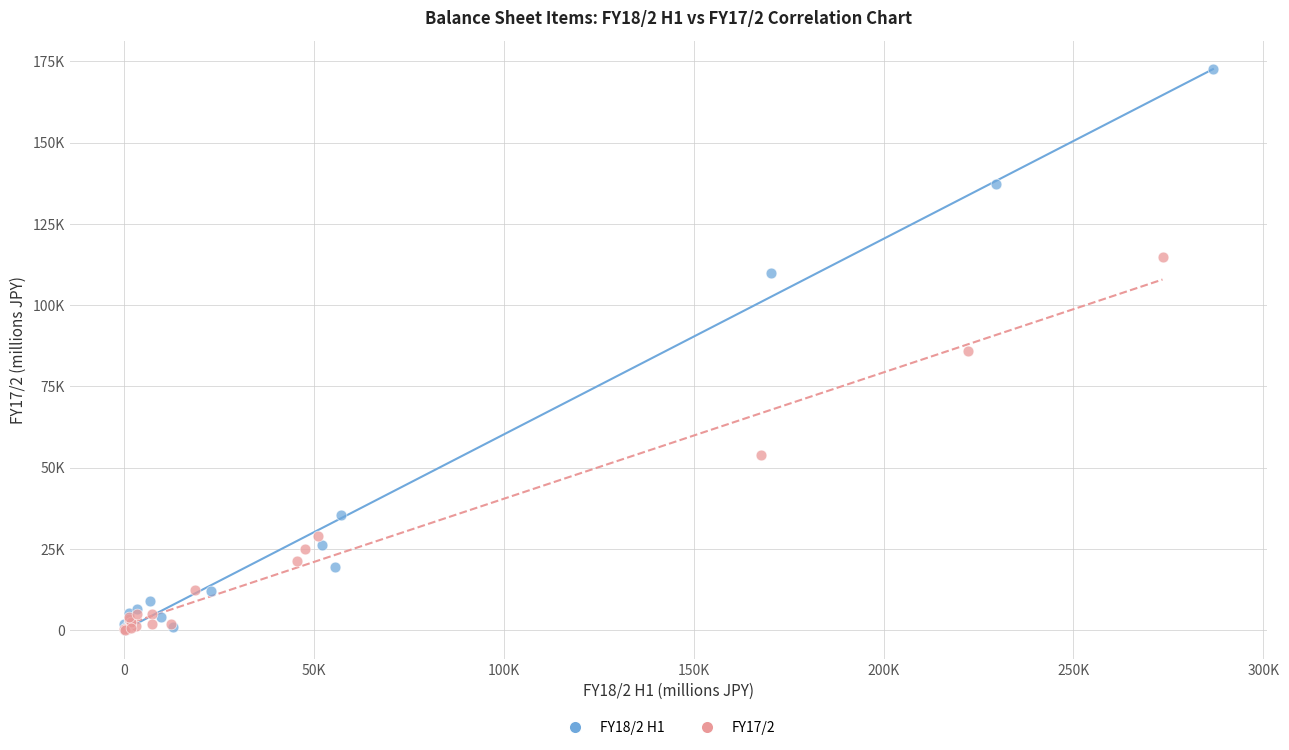

Which series has the widest spread of Y values?

FY18/2 H1